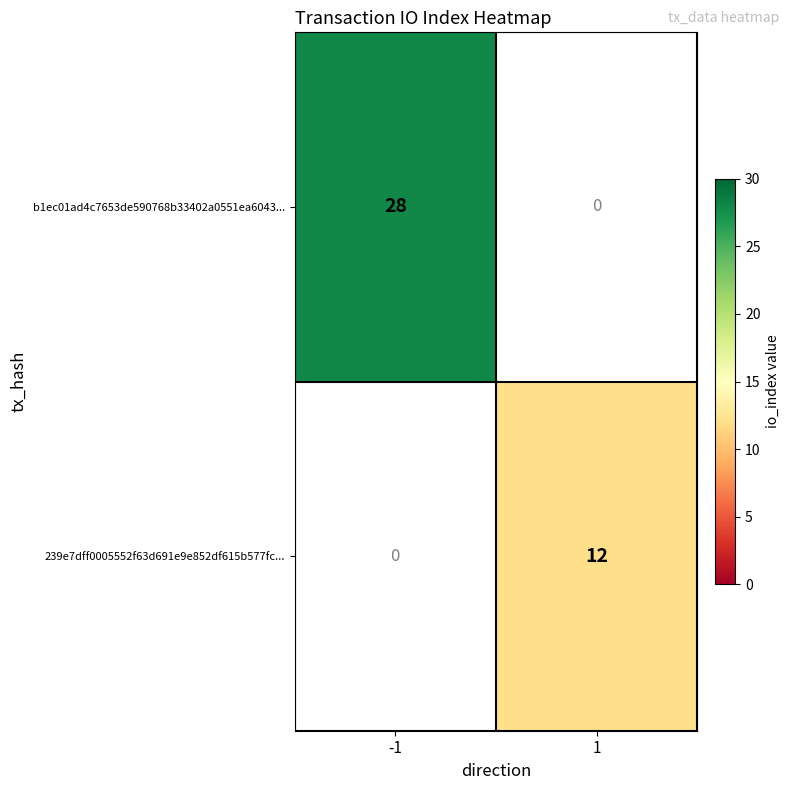

What is the maximum value shown in the chart?

28.0